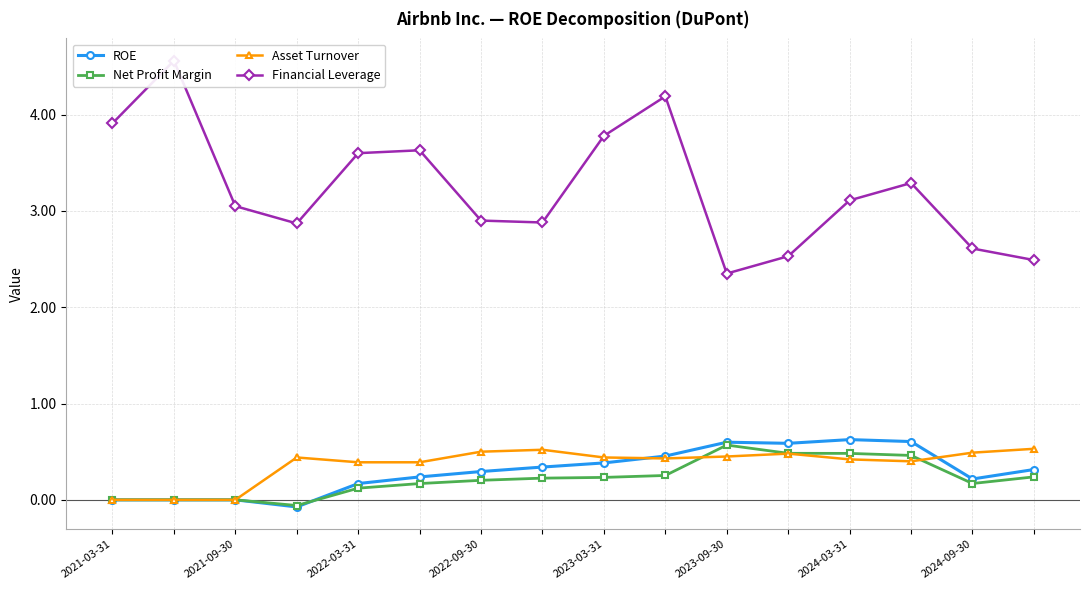

Which series ends up on top after the final intersection of ROE and Asset Turnover?

Asset Turnover